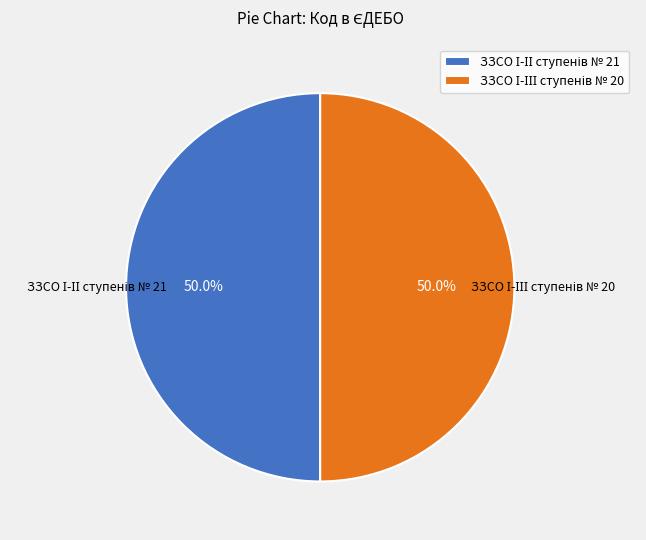

Count the number of slices in the pie.

2